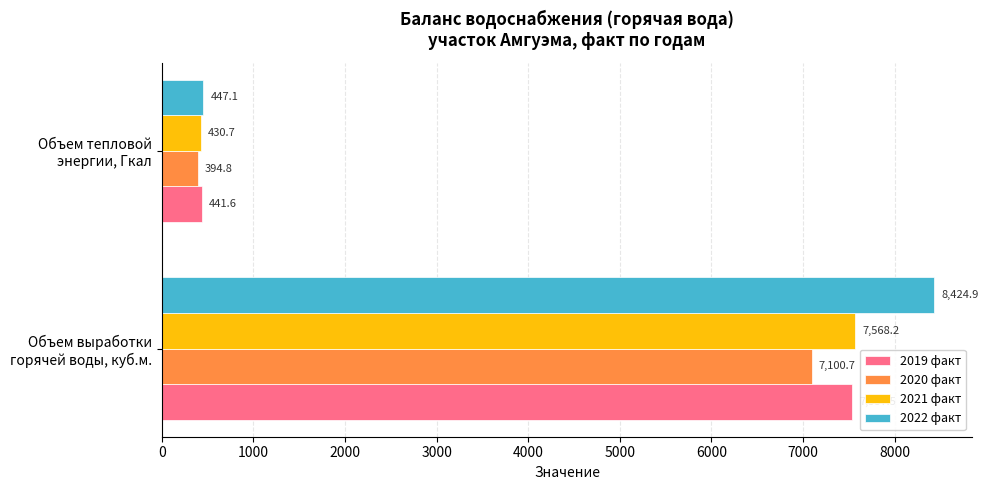

Which series has the widest spread of values?

2022 факт